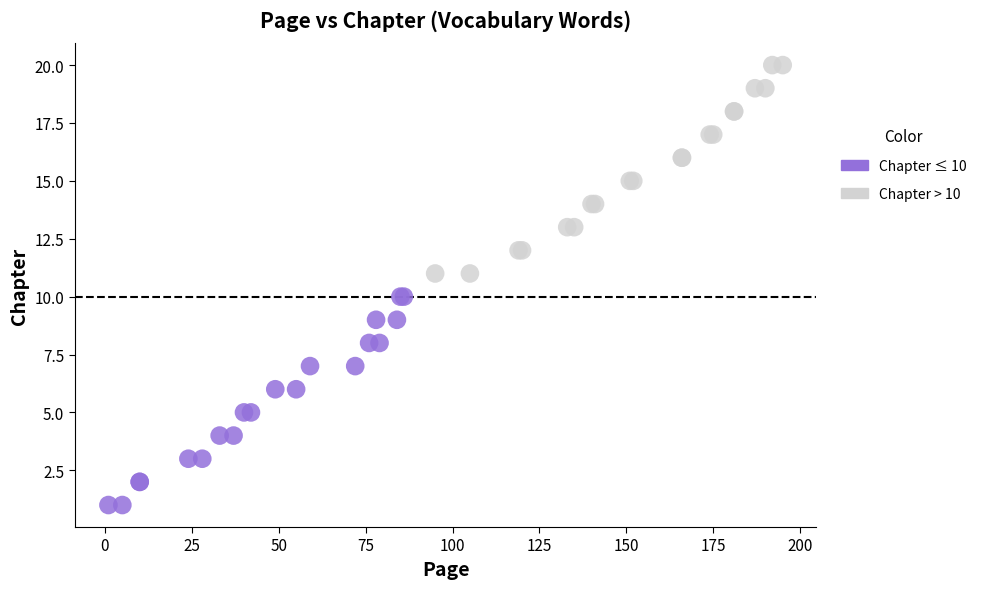

Which series contains the lowest Y value?

Chapter ≤ 10